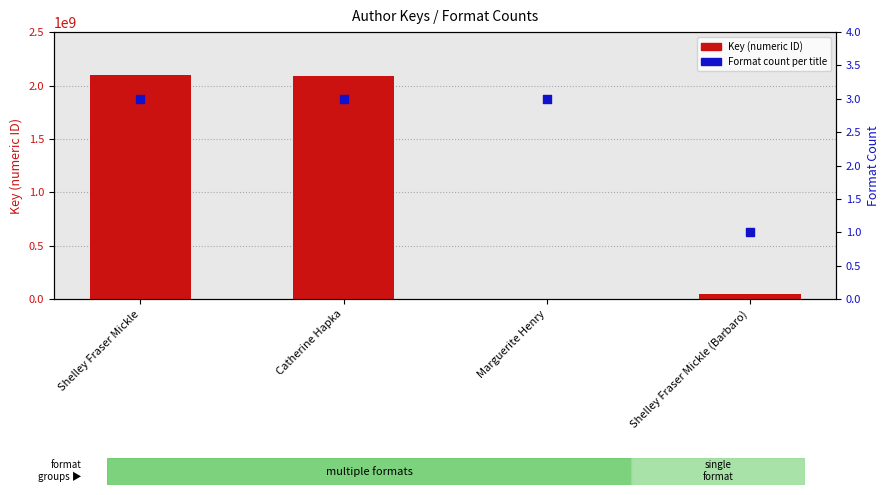

What is the total value across all series at Shelley Fraser Mickle?

2094169813